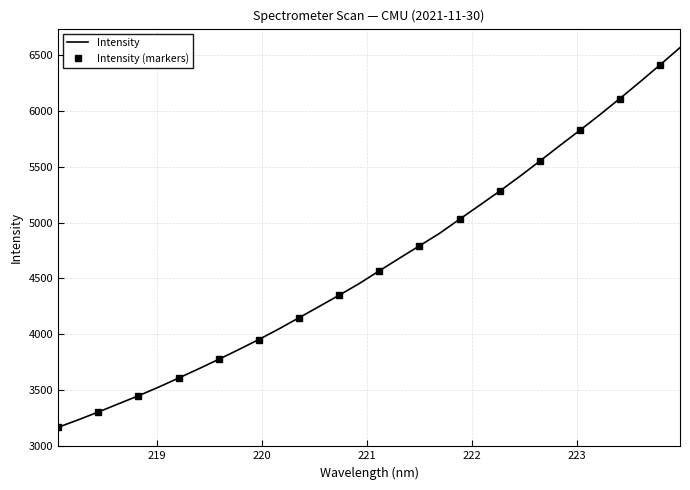

What is the ratio of the value at 222.263 to the value at 222.8355?

0.9